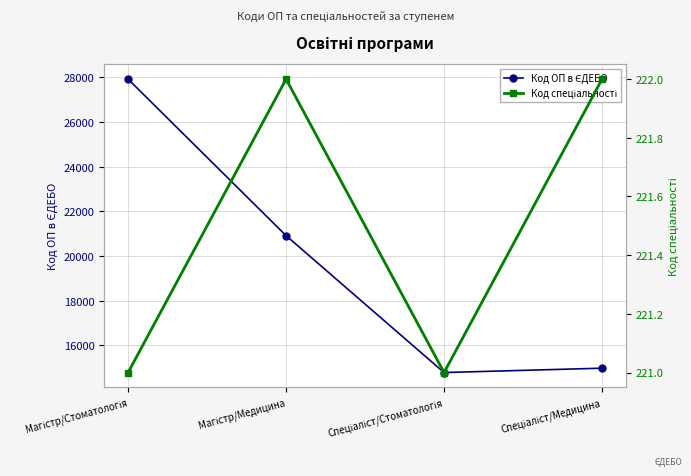

At which label does Код ОП в ЄДЕБО reach its minimum?

Спеціаліст/Стоматологія